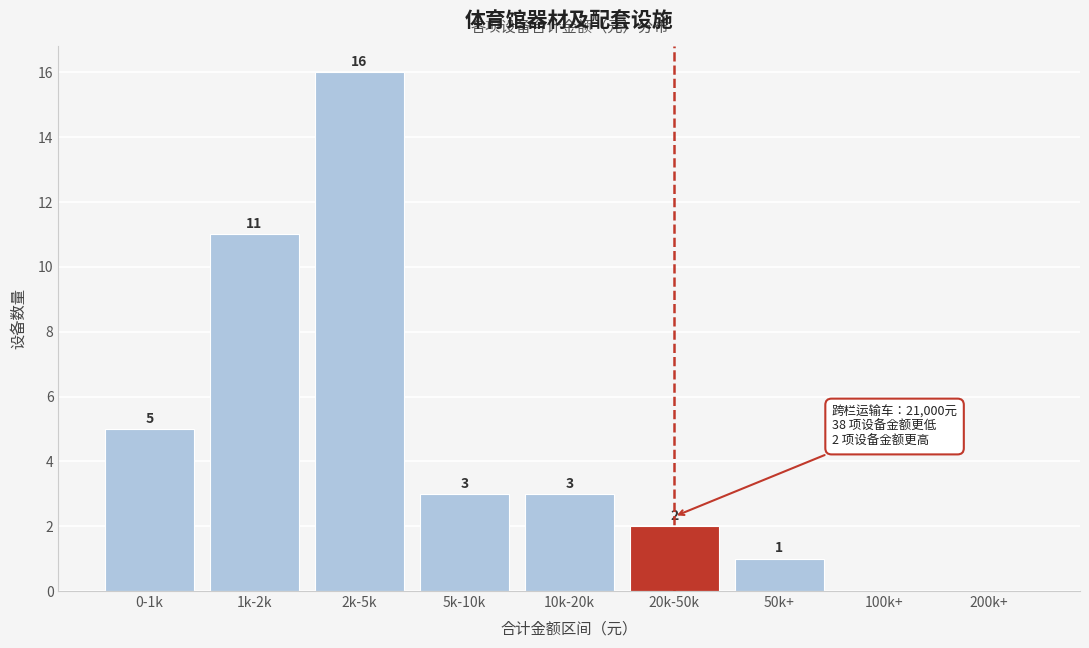

Reading right to left, list all the values displayed in this chart.

200k+=0	100k+=0	50k+=1	20k-50k=2	10k-20k=3	5k-10k=3	2k-5k=16	1k-2k=11	0-1k=5